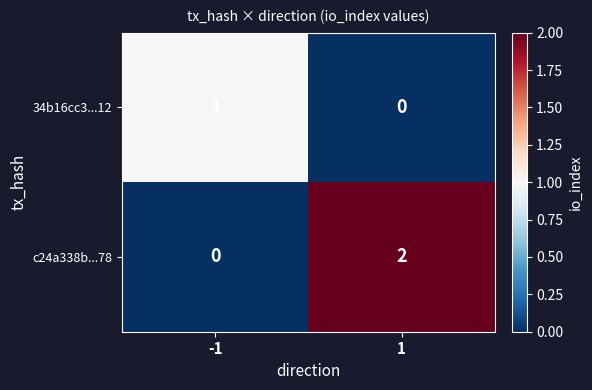

Is it true that 34b16cc3...12 equals 2 at -1?

False